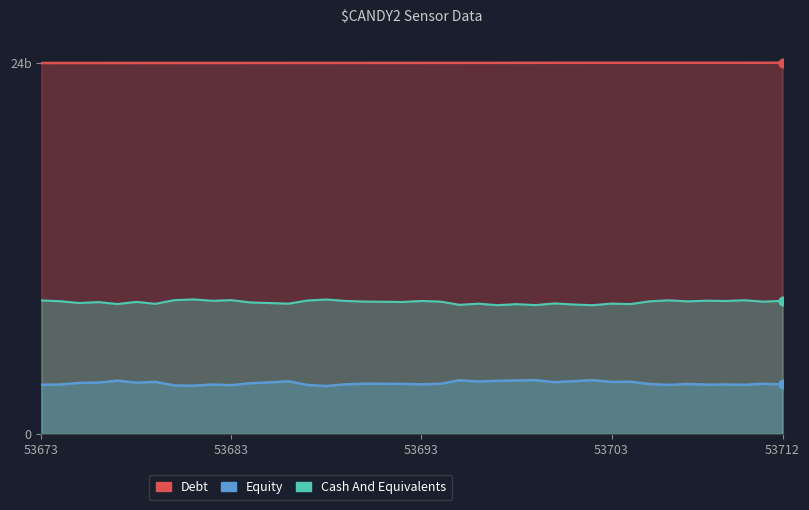

Which series contains the lowest Y value?

Equity